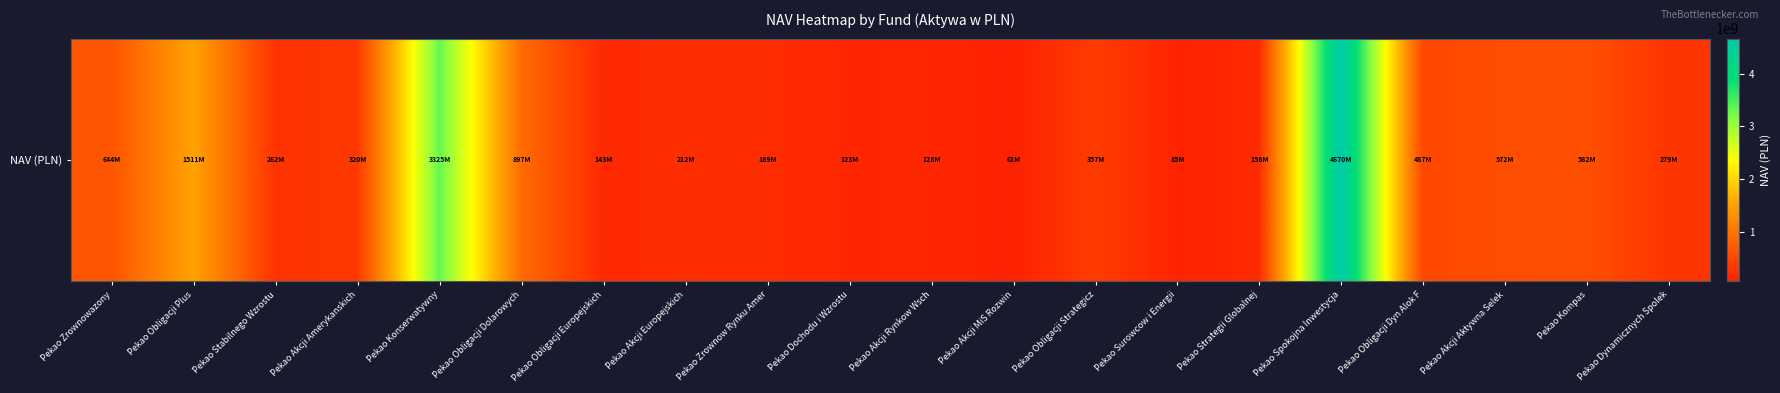

Rank the categories by value from lowest to highest.

Pekao Akcji MiS Rozwin, Pekao Surowcow i Energii, Pekao Dochodu i Wzrostu, Pekao Akcji Rynkow Wsch, Pekao Obligacji Europejskich, Pekao Strategii Globalnej, Pekao Zrownow Rynku Amer, Pekao Akcji Europejskich, Pekao Stabilnego Wzrostu, Pekao Dynamicznych Spolek, Pekao Akcji Amerykanskich, Pekao Obligacji Strategicz, Pekao Obligacji Dyn Alok F, Pekao Akcji Aktywna Selek, Pekao Kompas, Pekao Zrownowazony, Pekao Obligacji Dolarowych, Pekao Obligacji Plus, Pekao Konserwatywny, Pekao Spokojna Inwestycja